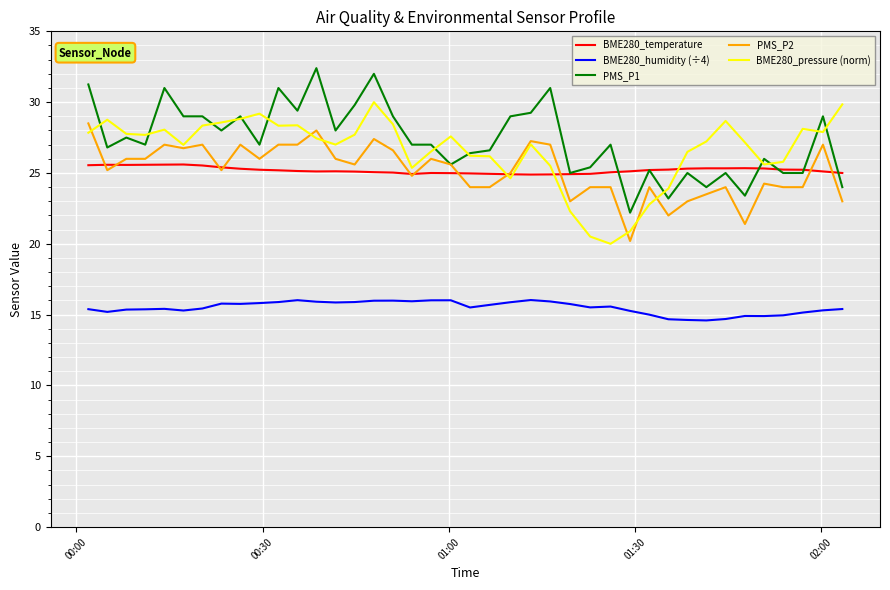

True or false: BME280_humidity (÷4) and PMS_P1 cross at least once.

False